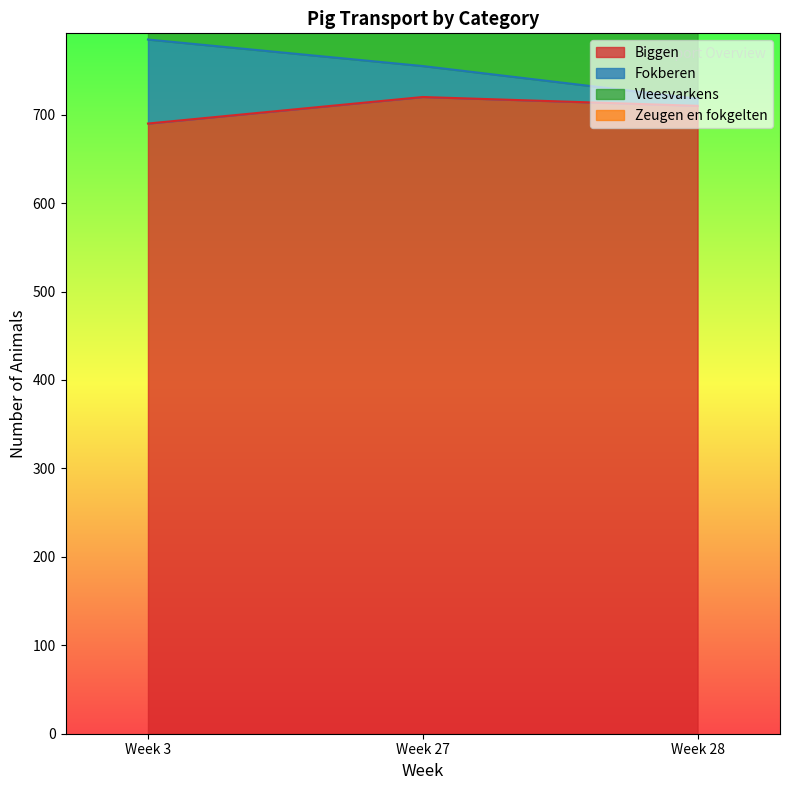

At which category is the sum across all series the highest?

Week 3